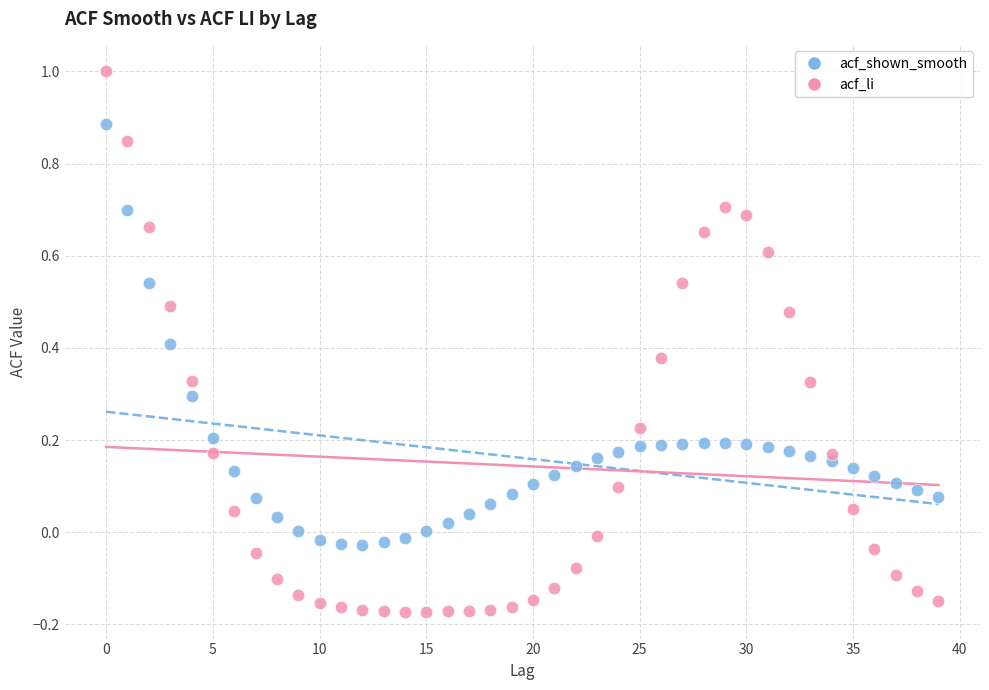

Which series reaches the maximum Y coordinate?

acf_li